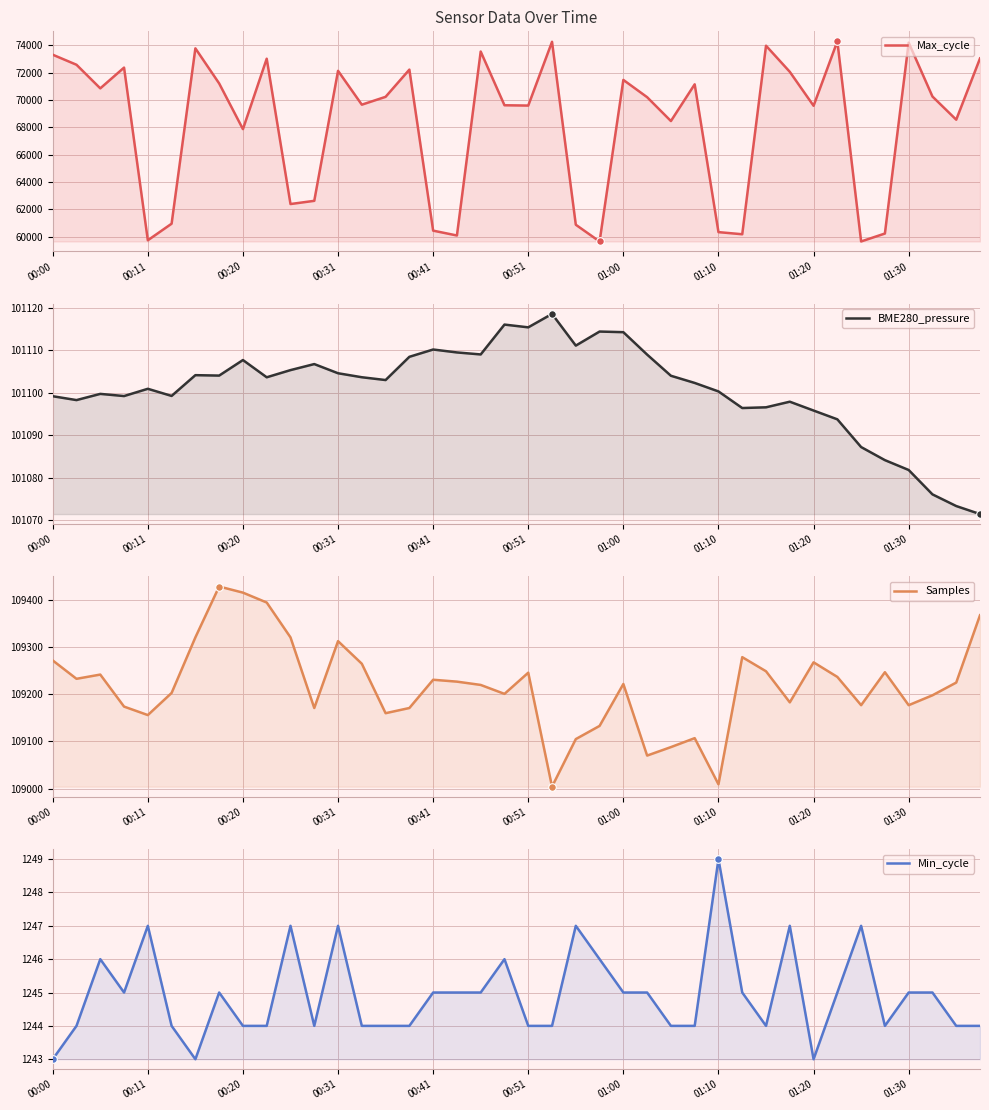

Which series has the widest spread of Y values?

Max_cycle